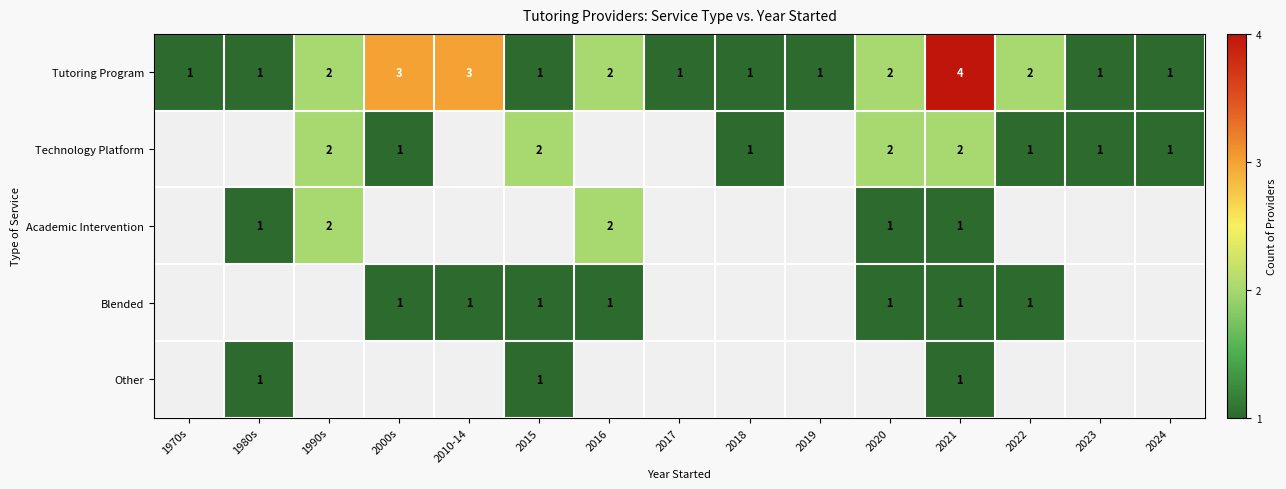

At how many categories does at least one series exceed 1?

8